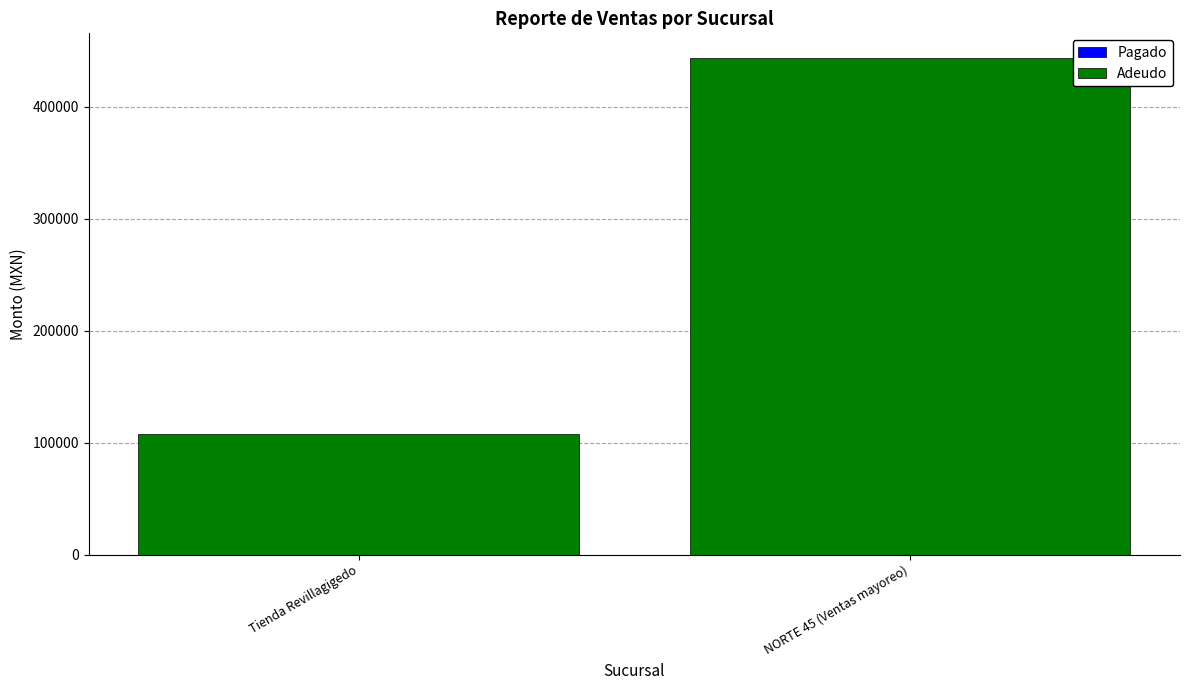

What is the change in value from Tienda Revillagigedo to NORTE 45 (Ventas mayoreo)?

+335448.4